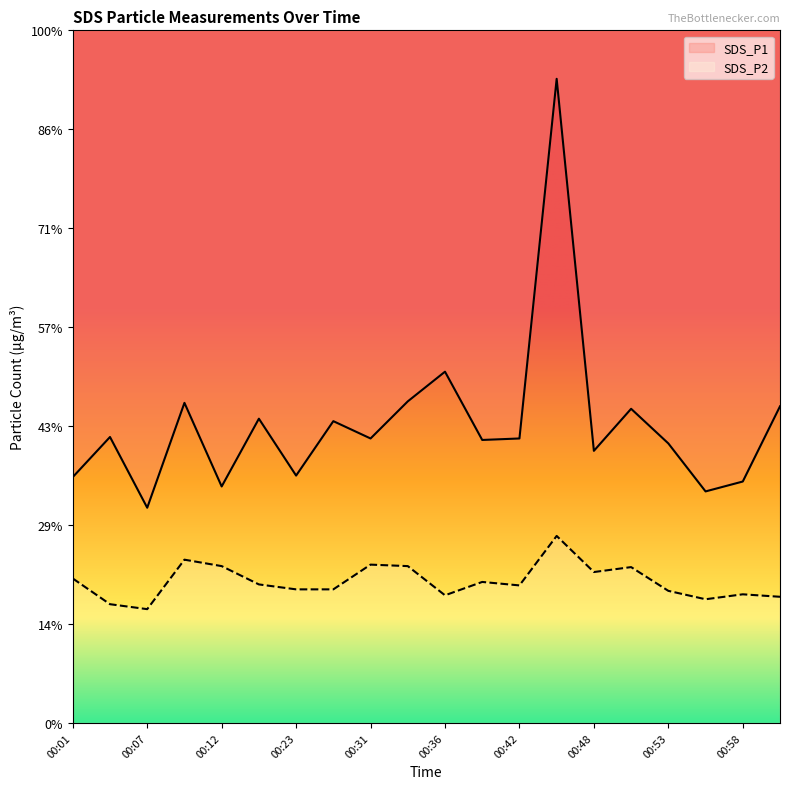

What is the label of the 6th point from the right?

00:48